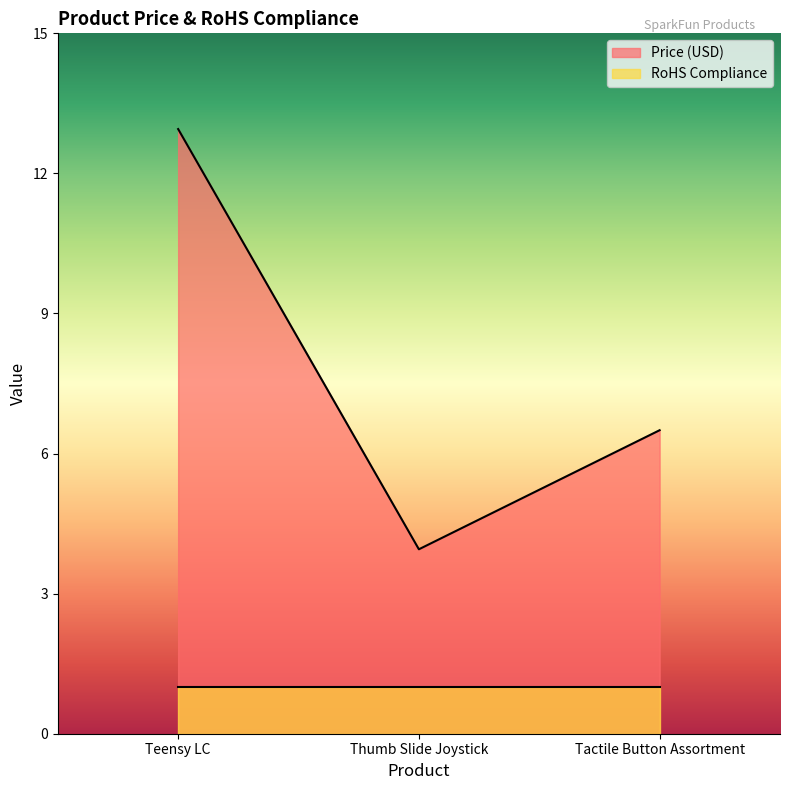

Where is the data nearest to the value 8?

Tactile Button Assortment